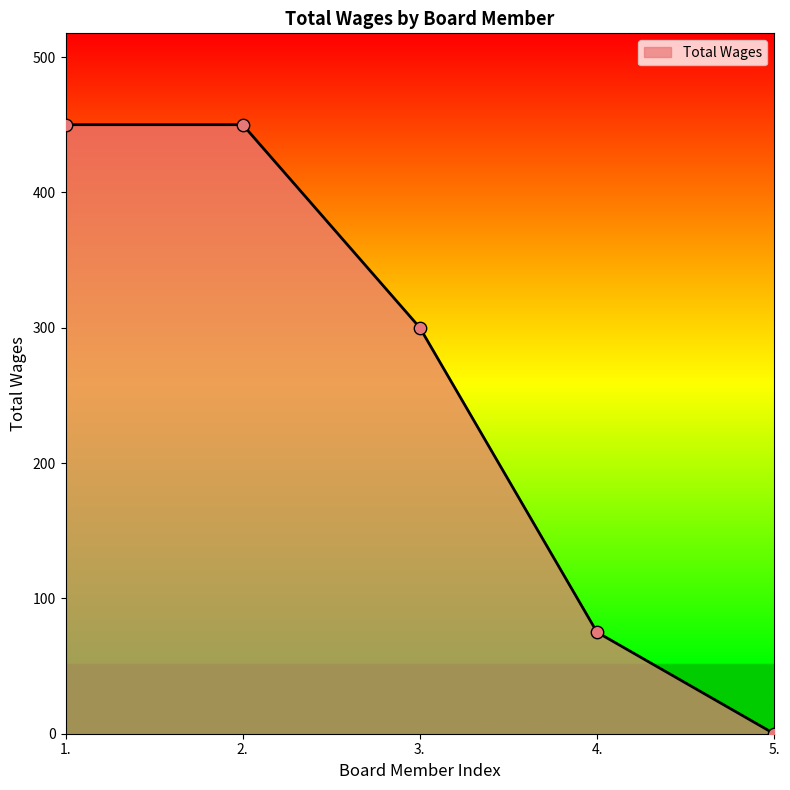

What is the change in value from 1. to 5.?

-450